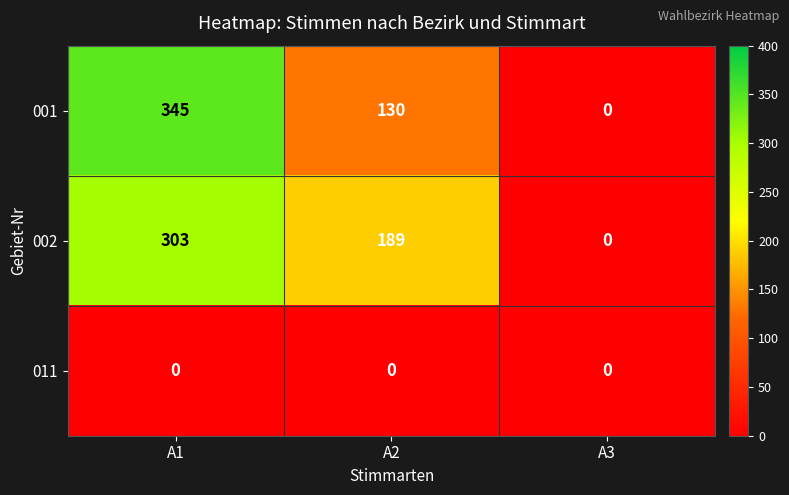

How many 002 values are between 0 and 303?

3